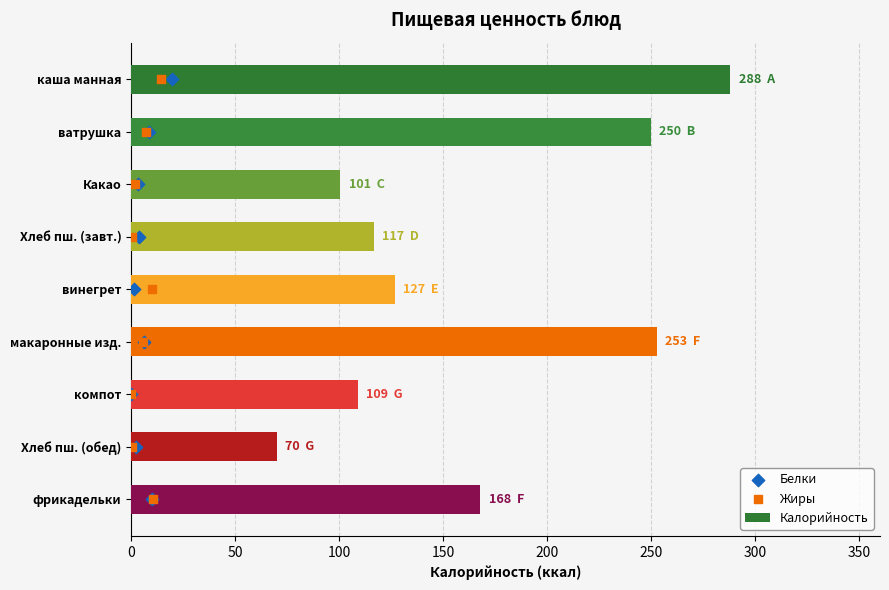

What are all the series names shown in the legend?

Калорийность, Белки, Жиры